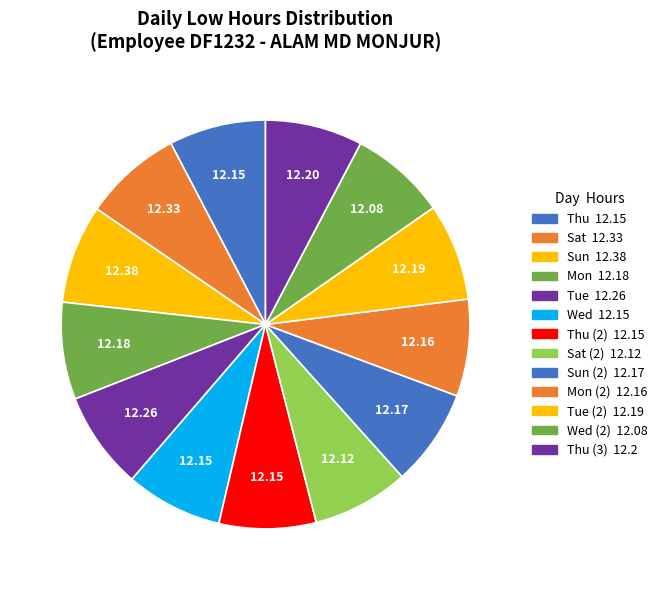

Which slice is the largest?

Sun